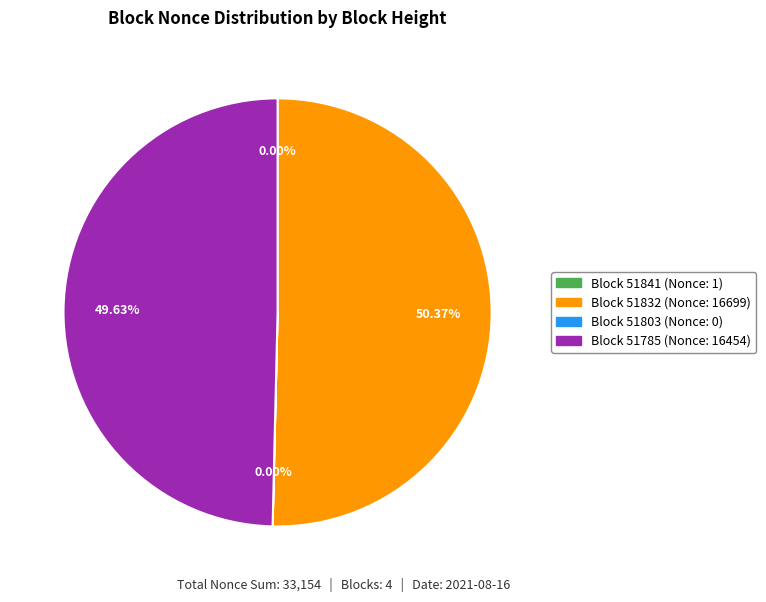

Is there a majority slice in this chart?

Yes